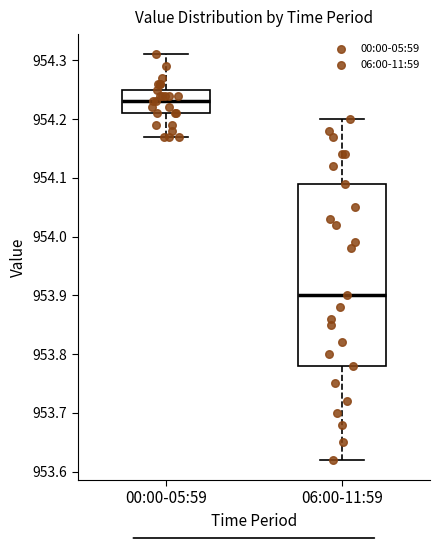

Where does the lower whisker of the box for 00:00-05:59 end on the y-axis? The values are not printed on the chart, so give them approximately, as read against the axis.

954.17